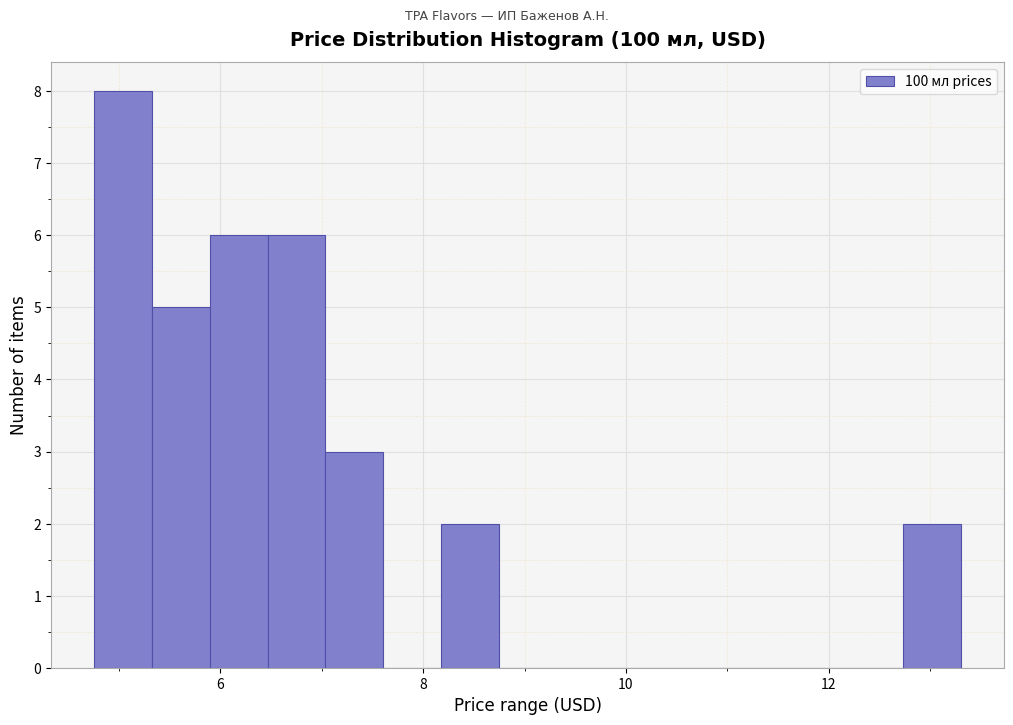

Around what value on the x-axis is the tallest bar? Give the approximate position of its centre, as read against the axis.

5.0